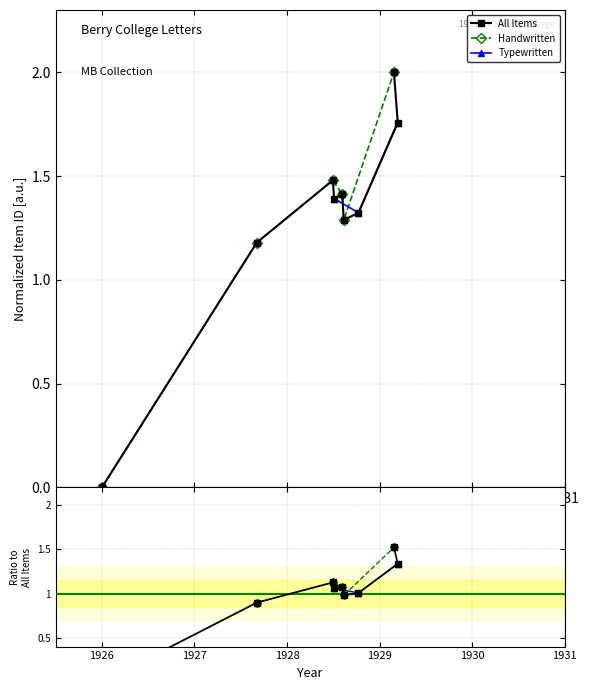

What is the value of the All Items point at the 8th from the left?

2.0